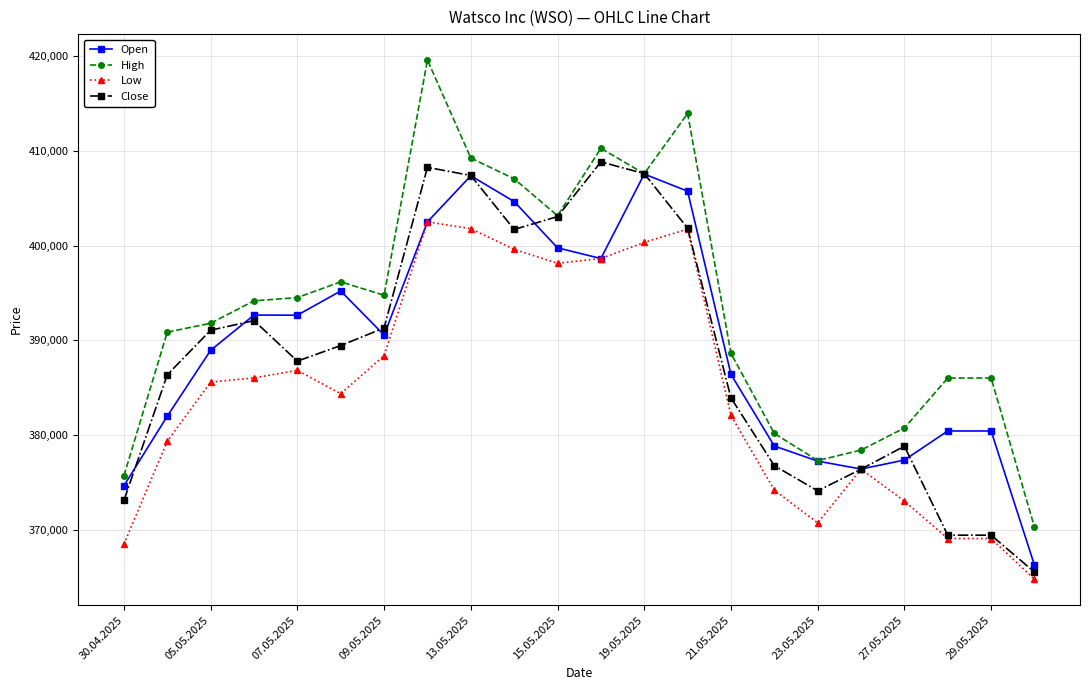

True or false: Close has more than 2 interior local peaks.

True